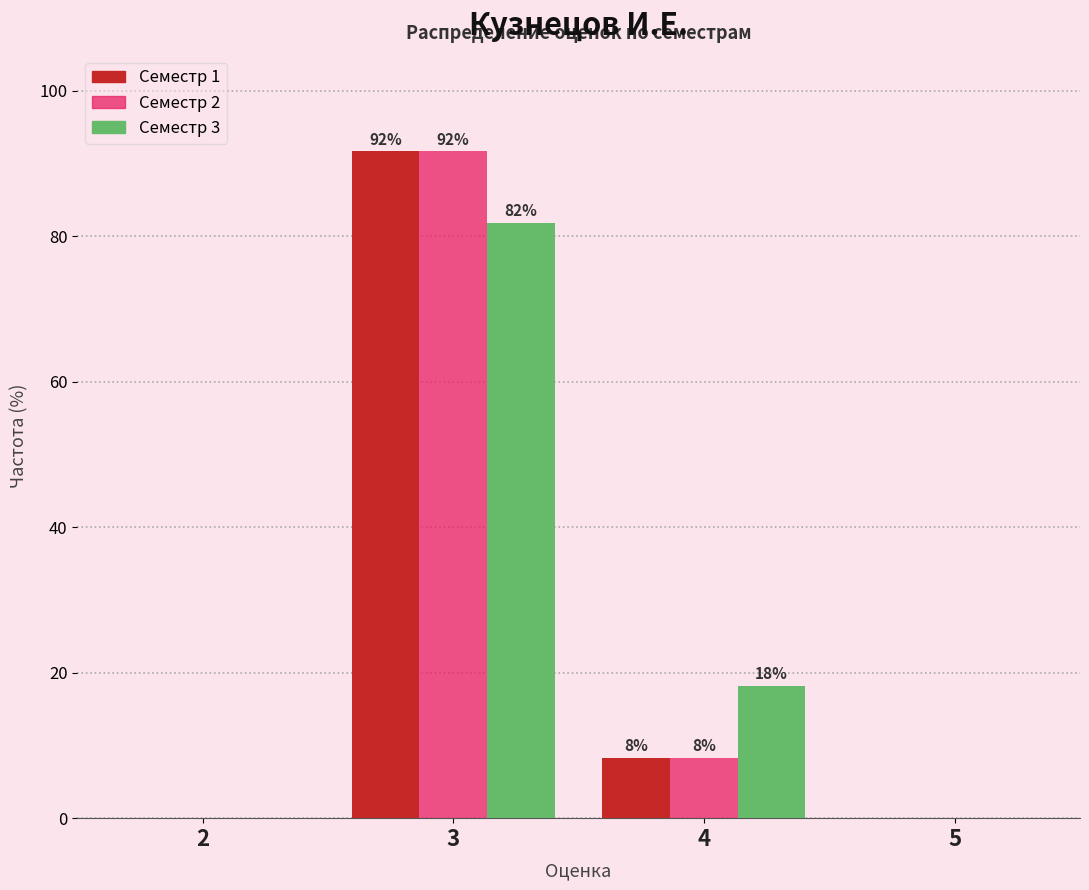

What is the sum of all Семестр 3 values?

100.0